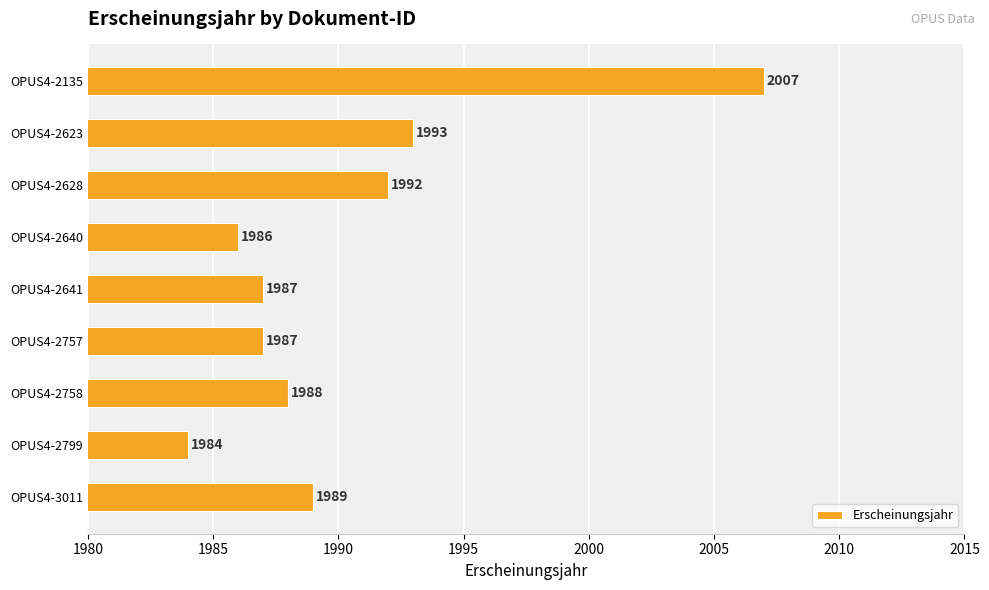

Between OPUS4-2135 and OPUS4-2623, which is larger?

OPUS4-2135